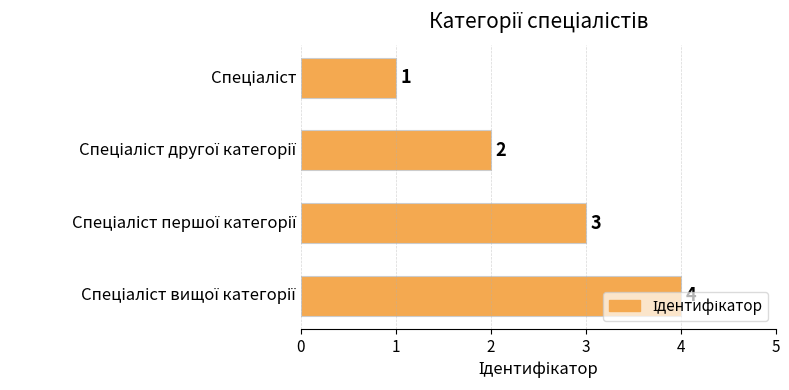

What is the maximum value shown in the chart?

4